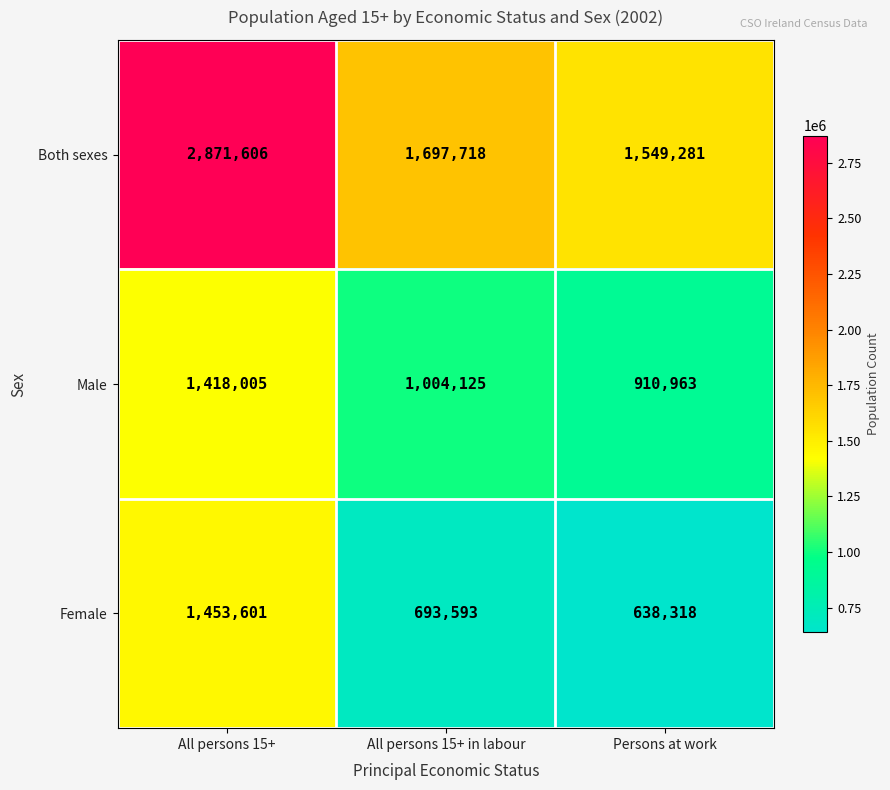

Which series has the largest range (max minus min)?

Both sexes